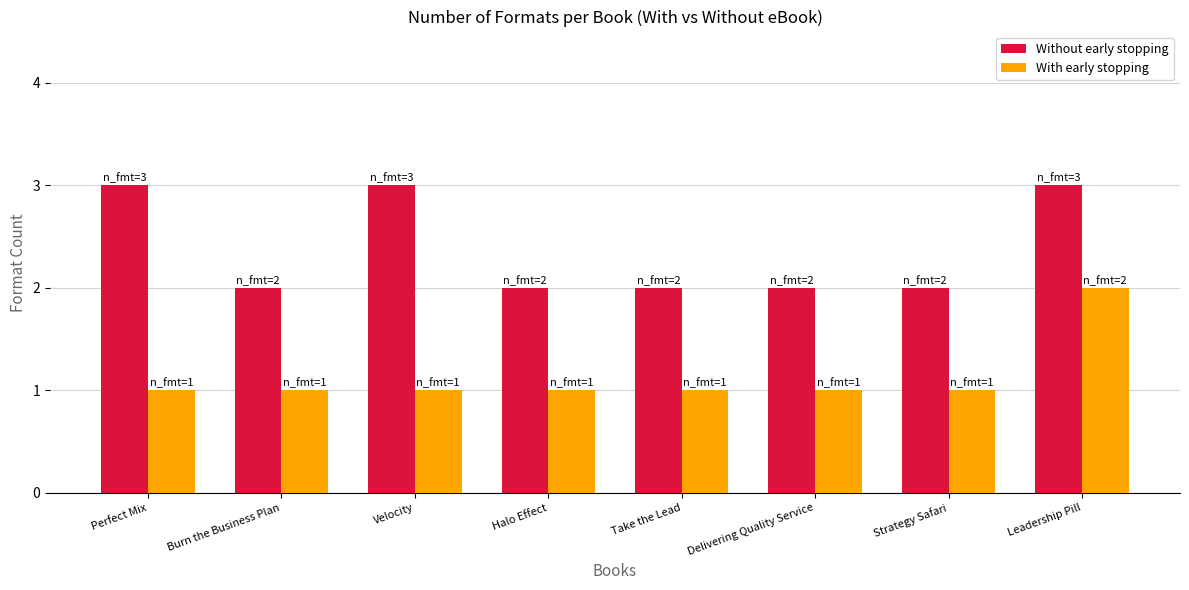

The value of With early stopping at Strategy Safari is 1. True or false?

True